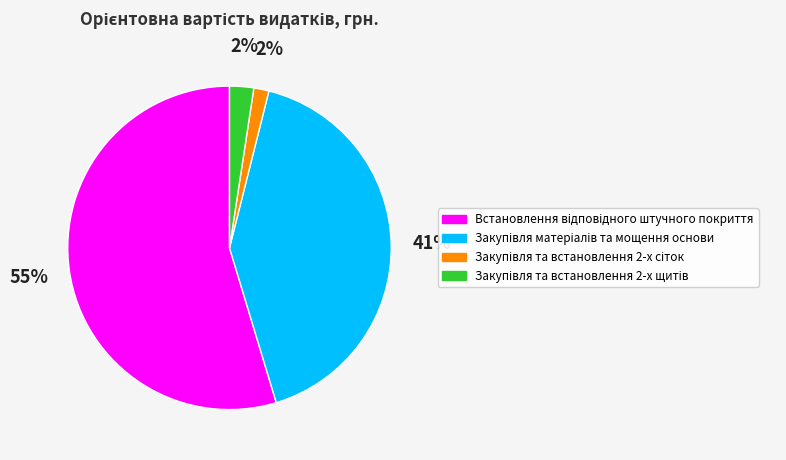

To the nearest percent, what is the difference between the largest and smallest slice percentages?

53%